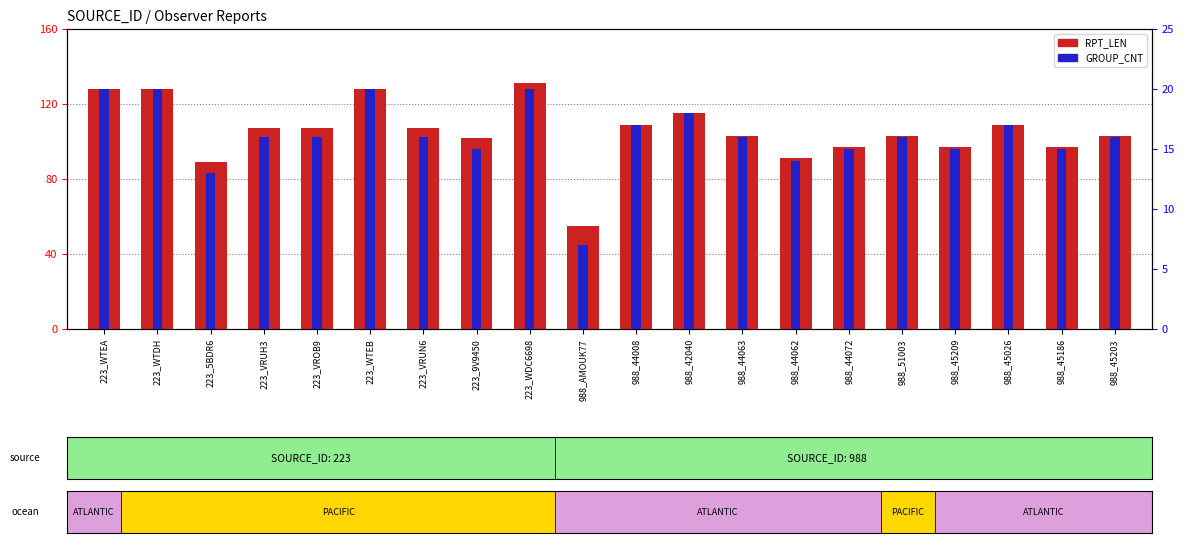

What is the label of the 17th bar from the right?

223_VRUH3